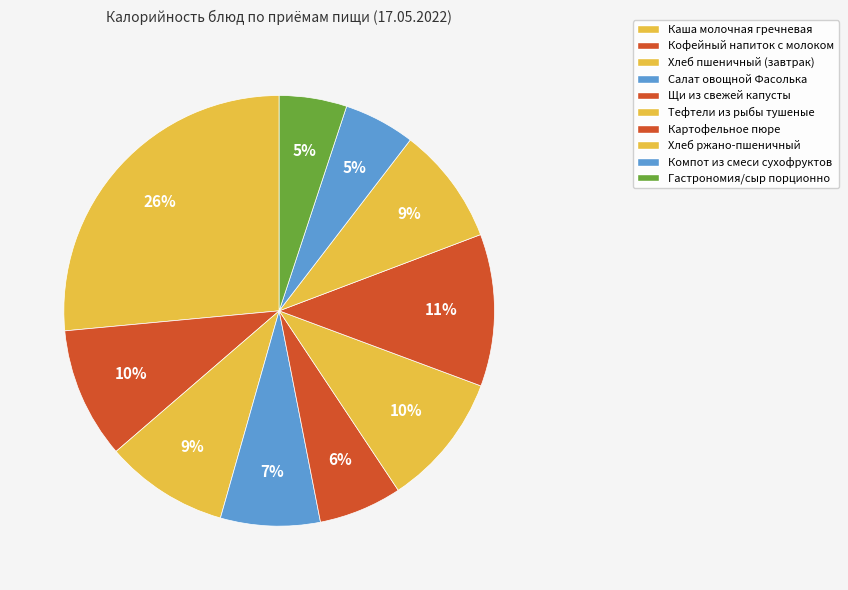

How many slices are in this pie chart?

10